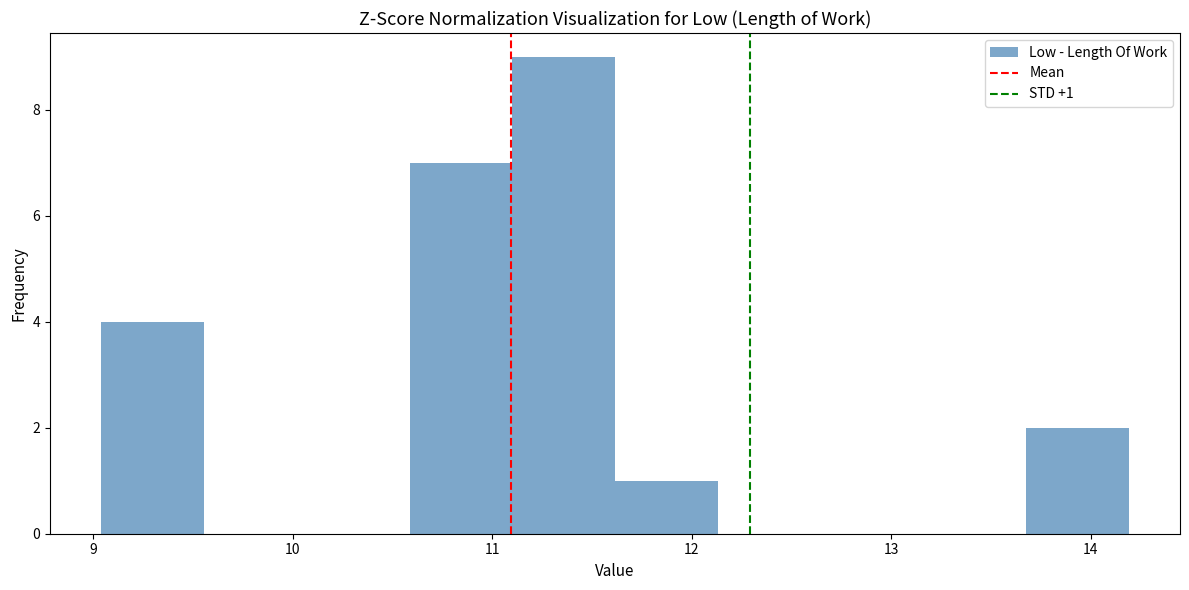

Which range on the x-axis has the tallest bar?

11.1 to 11.6